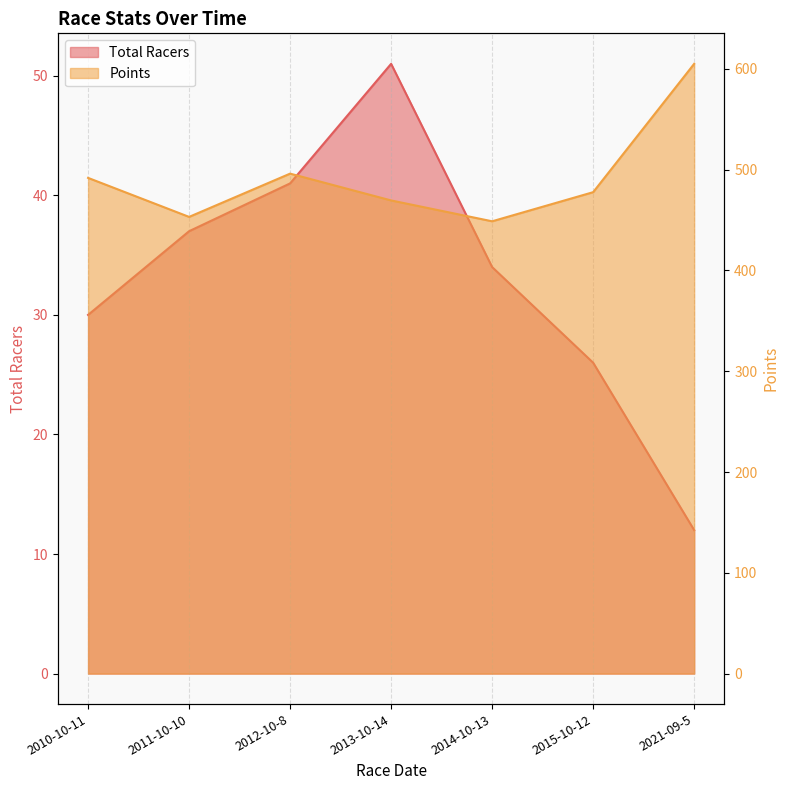

What is the sum of all Total Racers values?

231.0